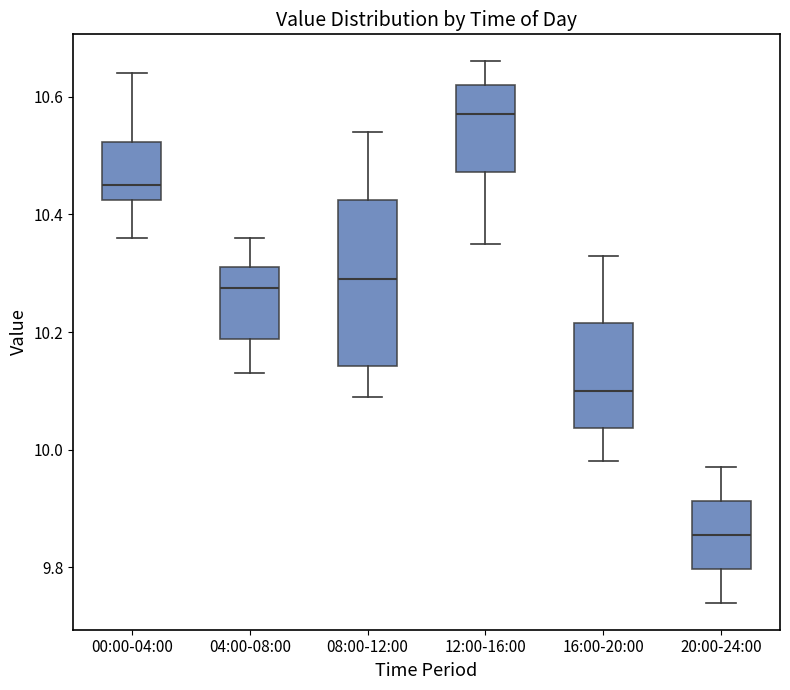

Comparing the boxes themselves (not the whiskers), which one is the tallest?

08:00-12:00